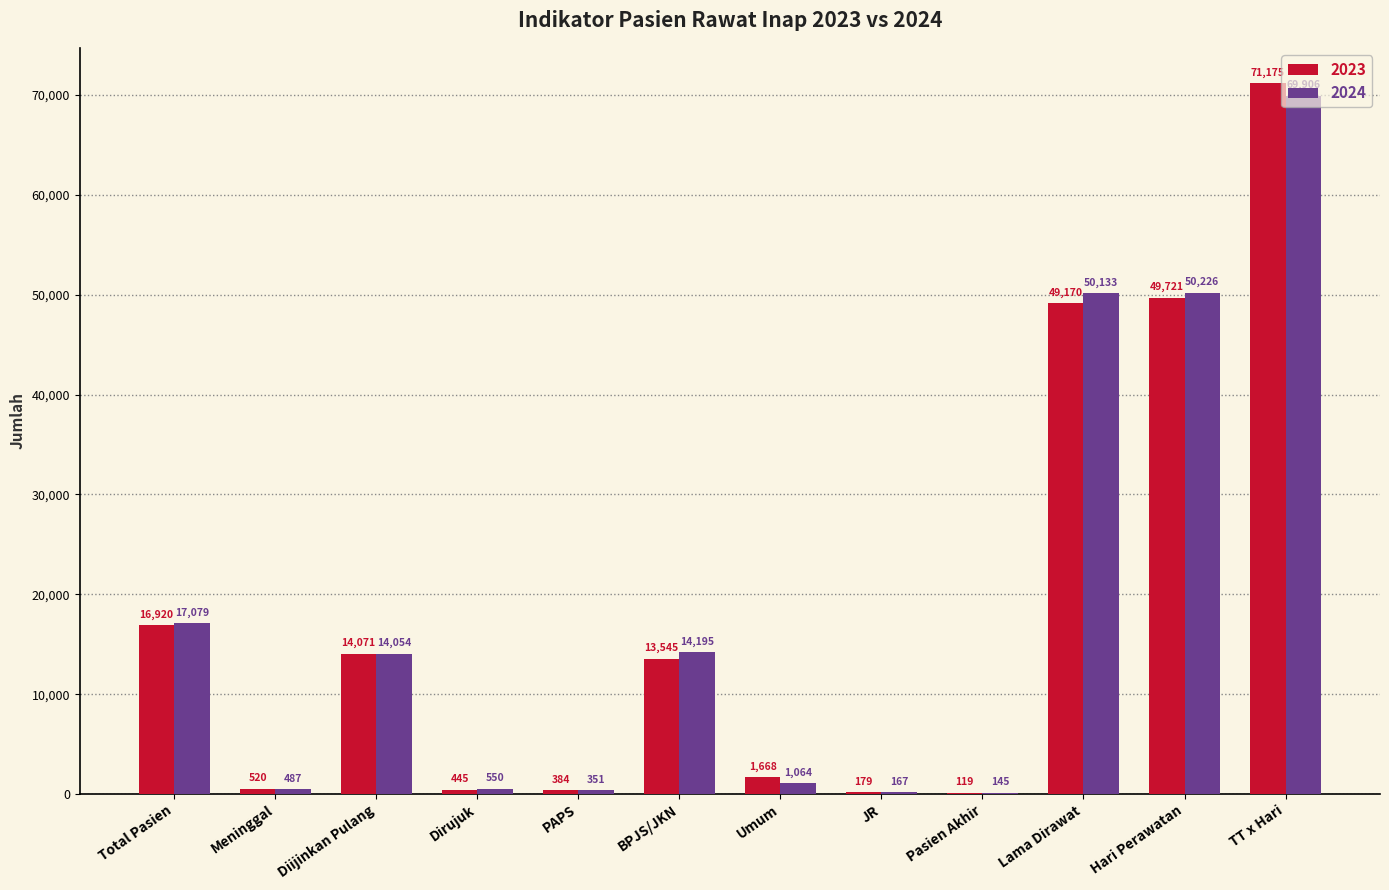

At which label is 2024 closest to 35025?

Lama Dirawat